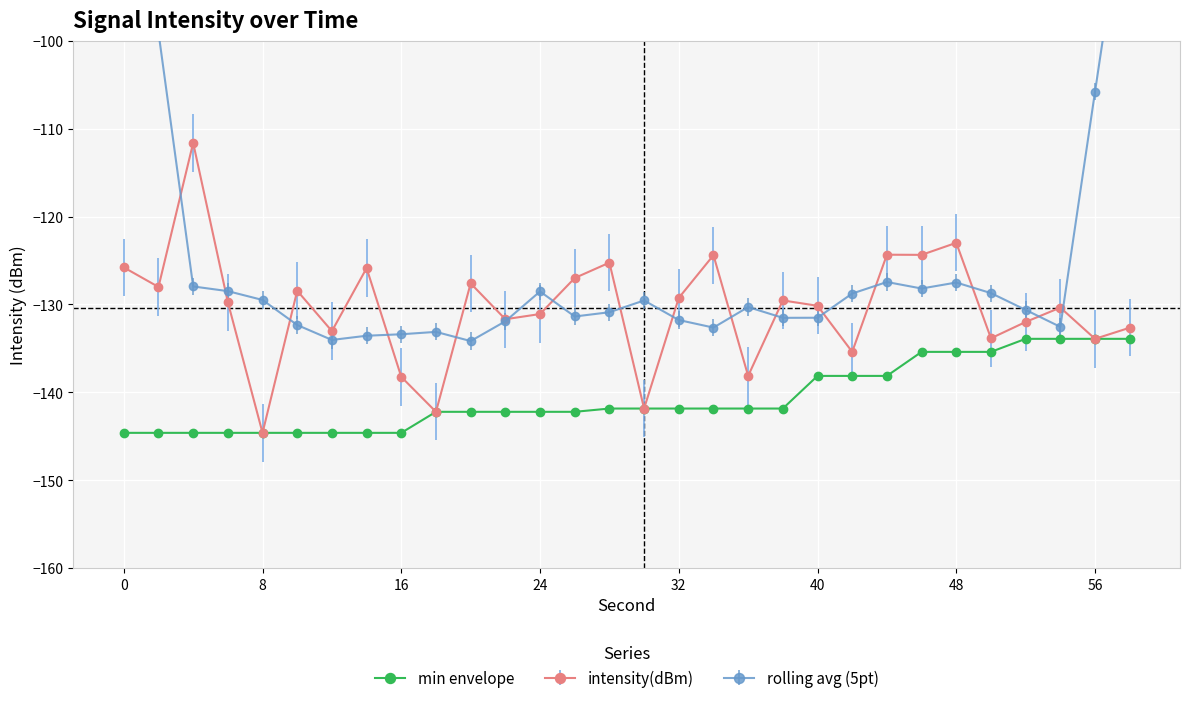

What is the difference between the second highest and minimum values?

10.7